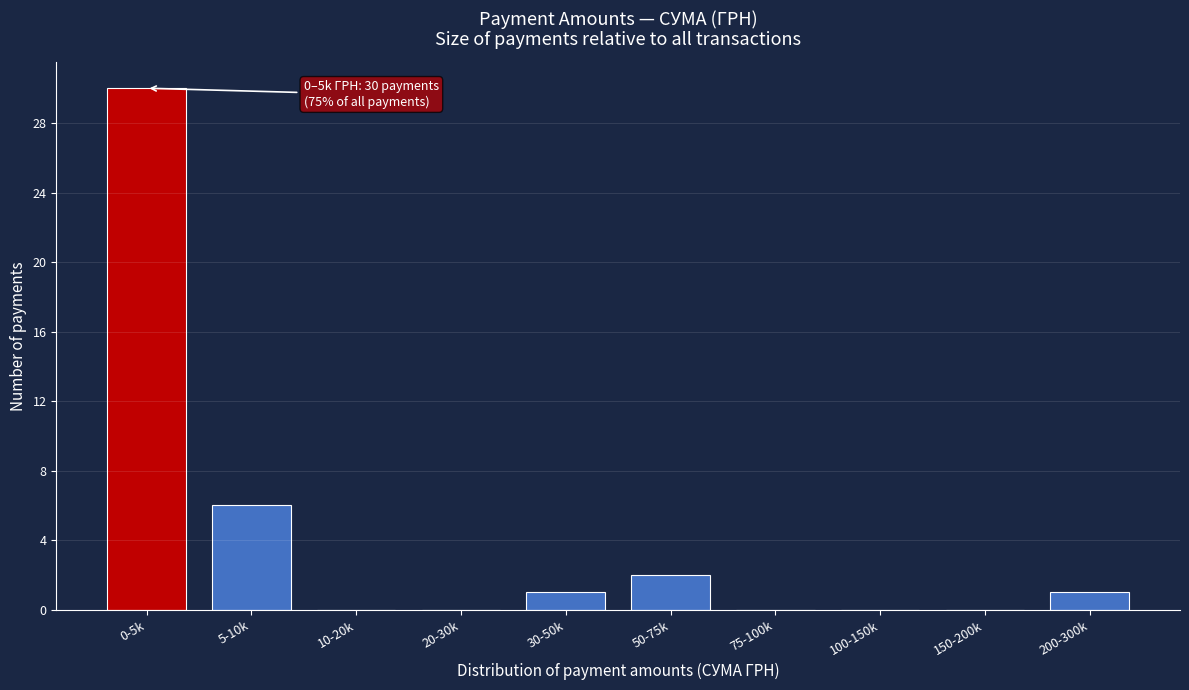

Reading right to left, list all the values displayed in this chart.

200-300k=1	150-200k=0	100-150k=0	75-100k=0	50-75k=2	30-50k=1	20-30k=0	10-20k=0	5-10k=6	0-5k=30